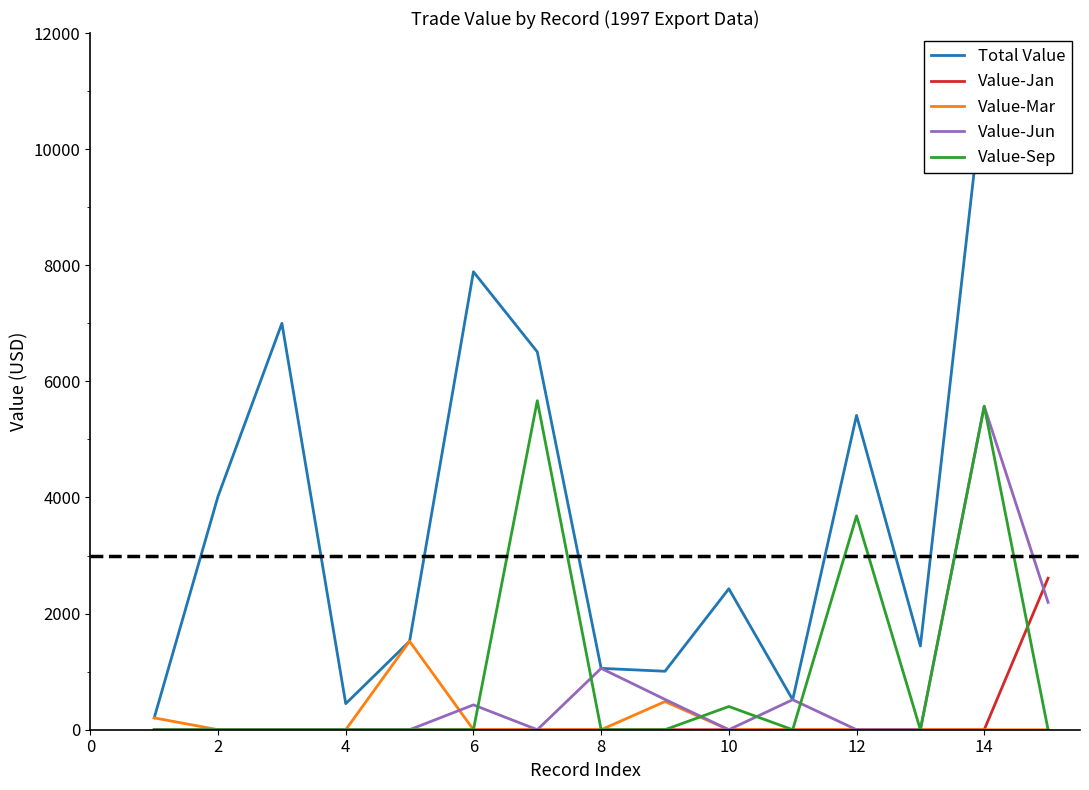

Reading left to right, list all the values displayed in this chart.

Total Value: 204	4021	7000	449	1524	7888	6508	1057	1007	2428	517	5414	1442	11144	9981
Value-Jan: 0	0	0	0	0	0	0	0	0	0	0	0	0	0	2610
Value-Mar: 204	0	0	0	1524	0	0	0	485	0	0	0	0	0	0
Value-Jun: 0	0	0	0	0	428	0	1057	522	0	517	0	0	5572	2194
Value-Sep: 0	0	0	0	0	0	5667	0	0	400	0	3683	0	5572	0